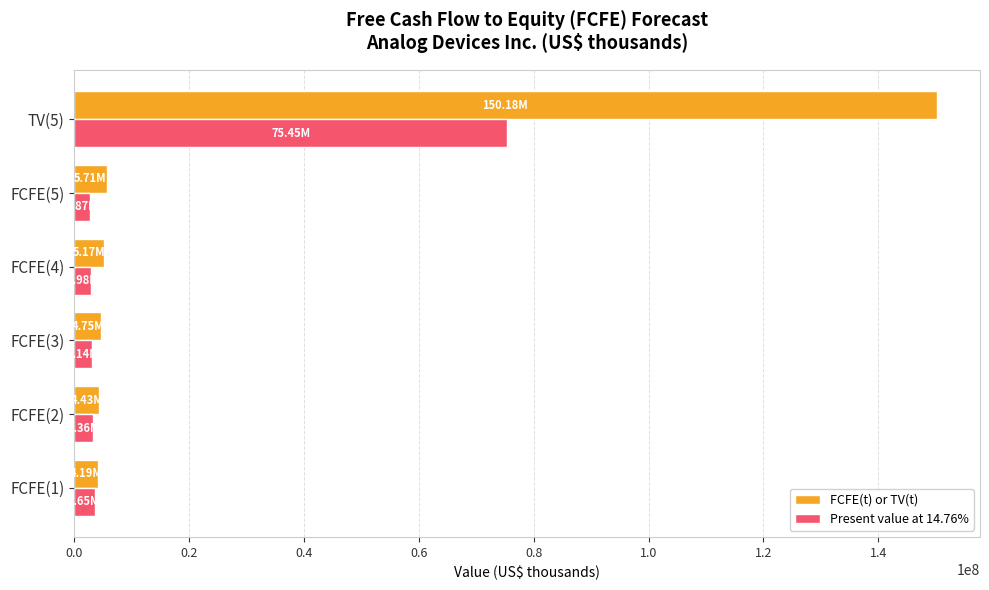

What is the difference between the maximum and minimum values in the Present value at 14.76% series?

72583555